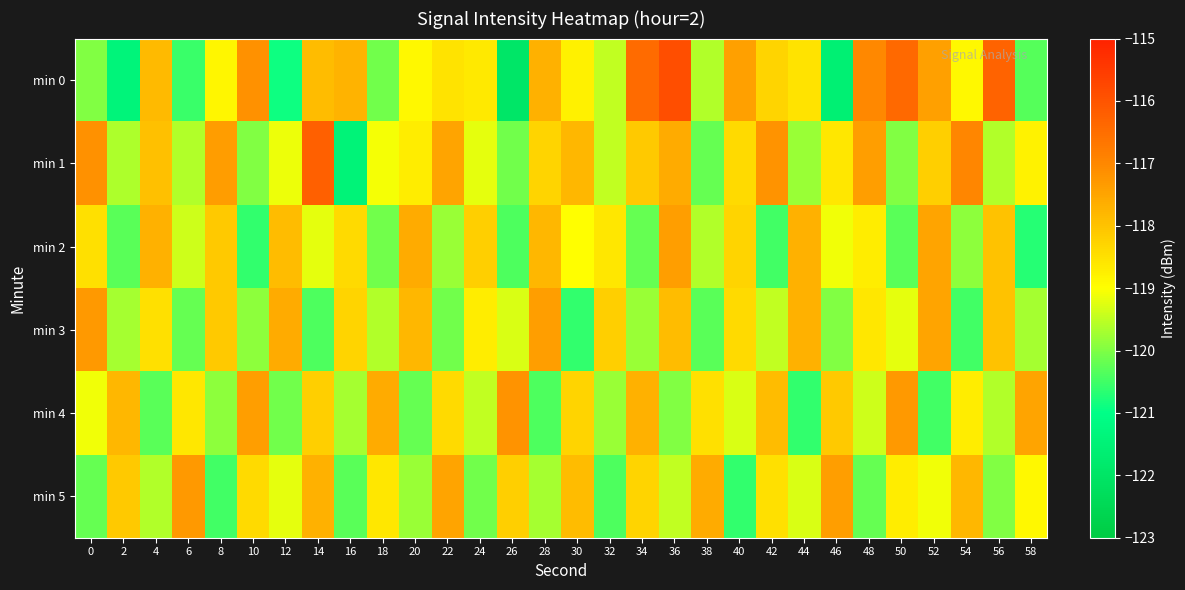

What is the greatest value displayed?

-115.9